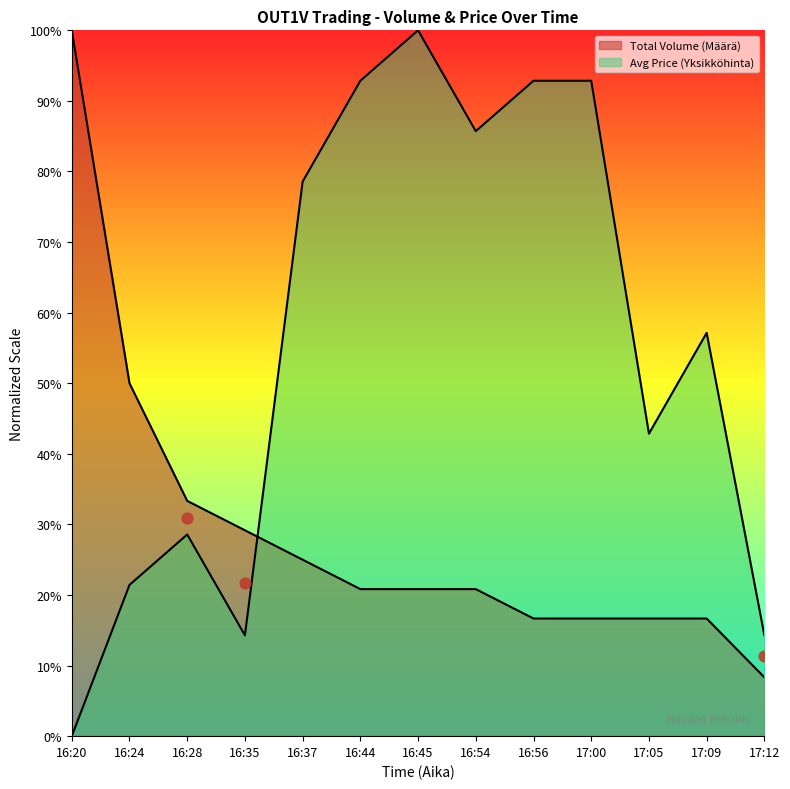

At which category is the sum across all series the highest?

16:45